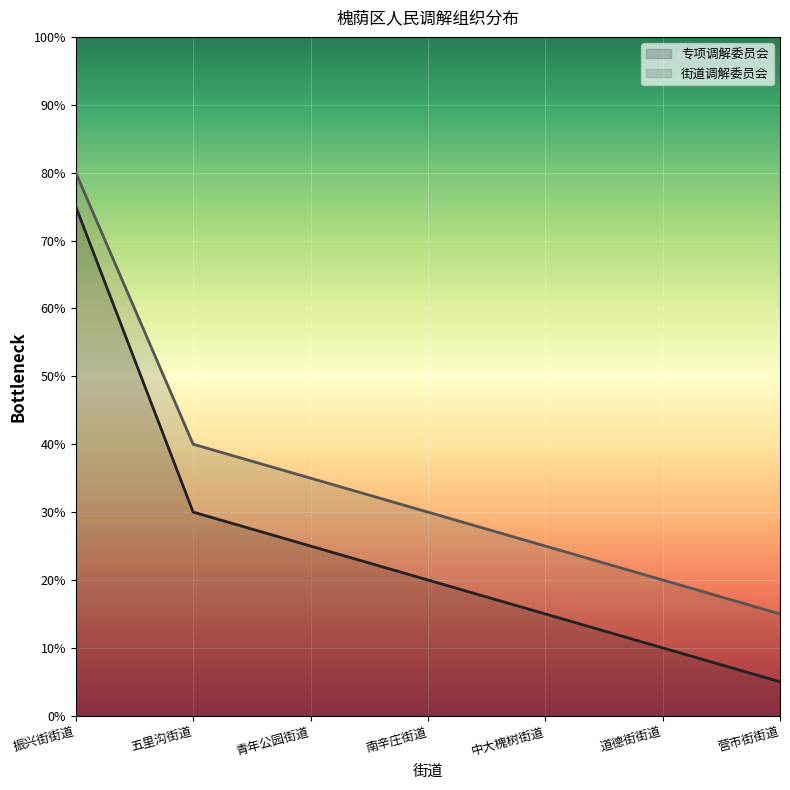

Between 中大槐树街道 and 营市街街道, which is larger?

中大槐树街道